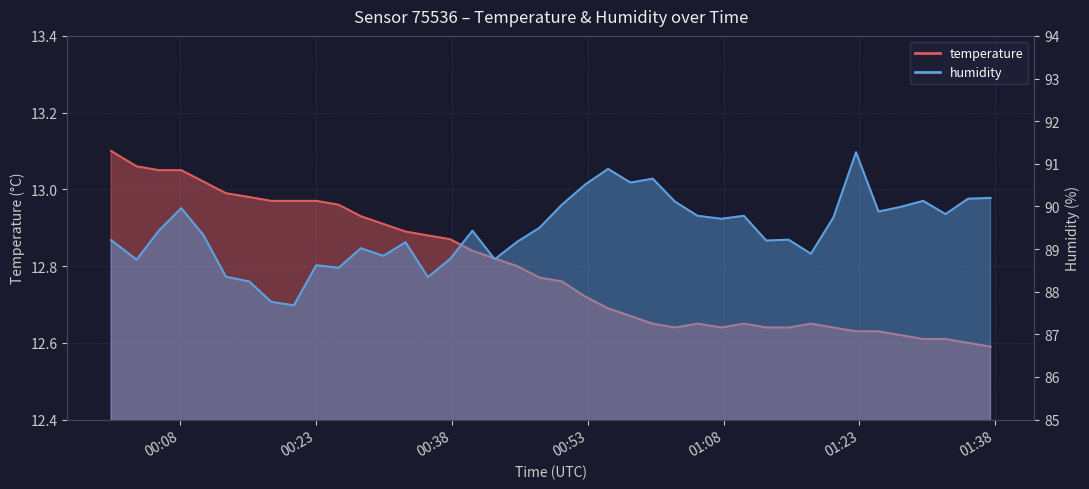

Reading left to right, extract all data points from this chart.

temperature: 13.1	13.1	13.1	13.1	13.0	13.0	13.0	13.0	13.0	13.0	13.0	12.9	12.9	12.9	12.9	12.9	12.8	12.8	12.8	12.8	12.8	12.7	12.7	12.7	12.7	12.6	12.7	12.6	12.7	12.6	12.6	12.7	12.6	12.6	12.6	12.6	12.6	12.6	12.6	12.6
humidity: 89.2	88.8	89.4	90.0	89.3	88.3	88.2	87.8	87.7	88.6	88.6	89.0	88.8	89.2	88.3	88.8	89.4	88.8	89.2	89.5	90.0	90.5	90.9	90.6	90.7	90.1	89.8	89.7	89.8	89.2	89.2	88.9	89.7	91.3	89.9	90.0	90.1	89.8	90.2	90.2